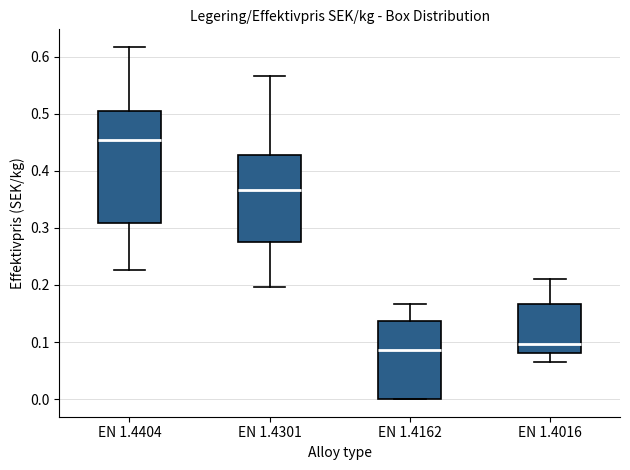

Where does the lower whisker of the box for EN 1.4301 end on the y-axis? The values are not printed on the chart, so give them approximately, as read against the axis.

0.20